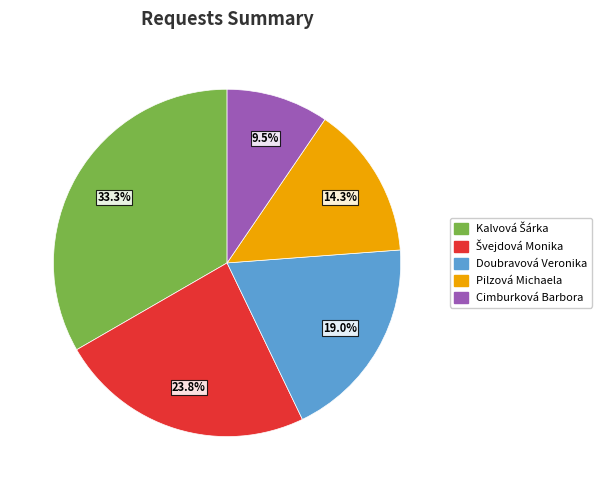

How much of the chart is everything except Pilzová Michaela?

85.7%